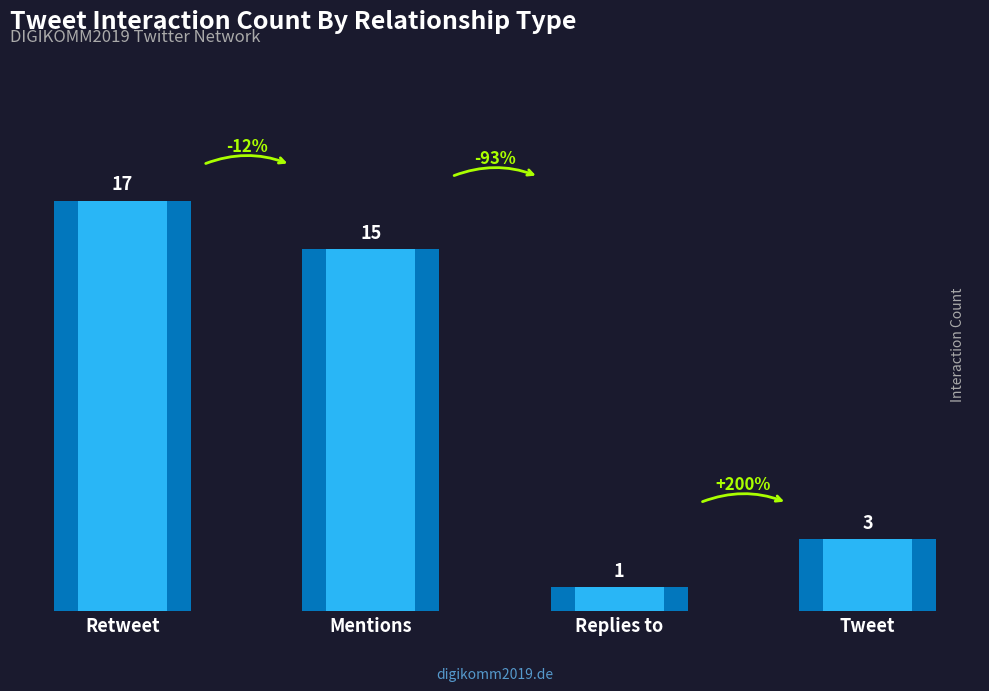

What is the difference between the maximum and minimum values?

16